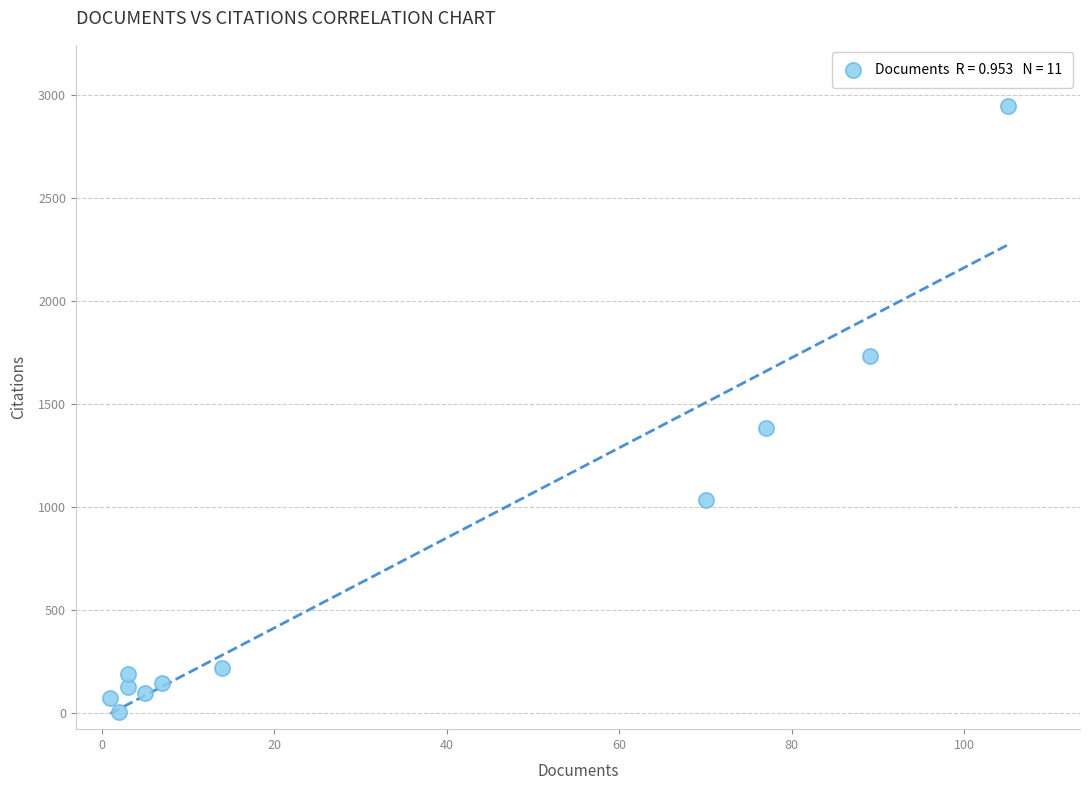

What is the range of X values (max minus min)?

104